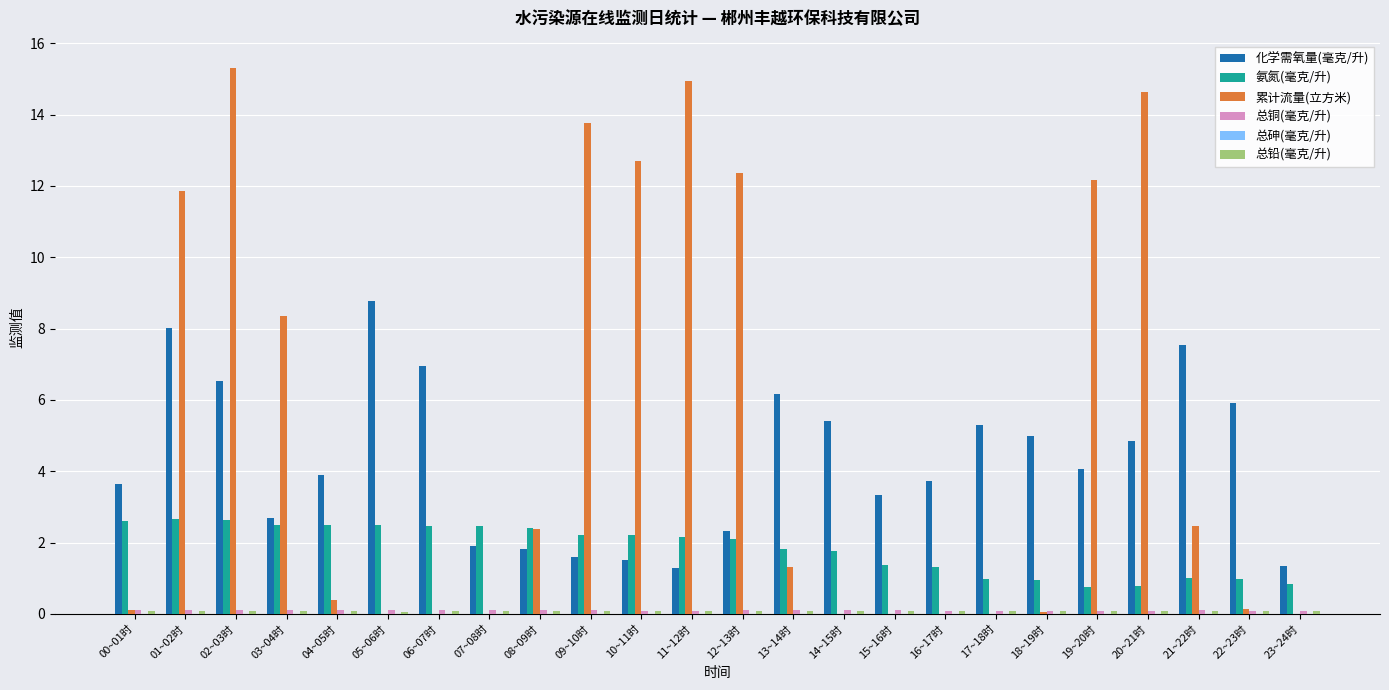

How many series are shown in this chart?

6